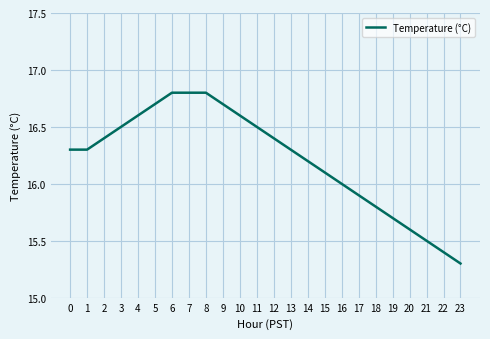

True or false: the data shows 15.8 at 18.

True